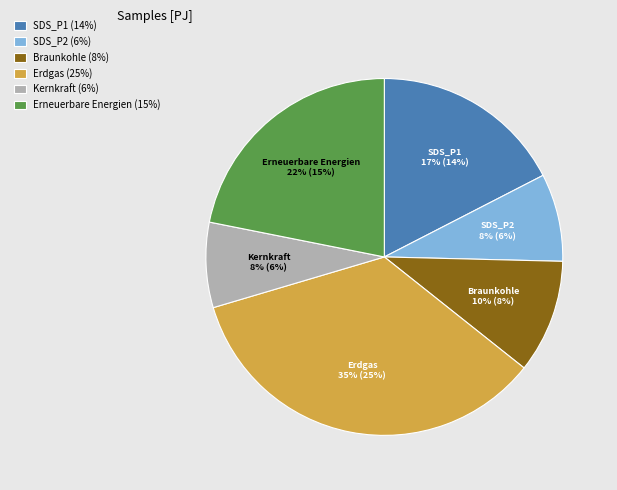

Is there a majority slice in this chart?

No